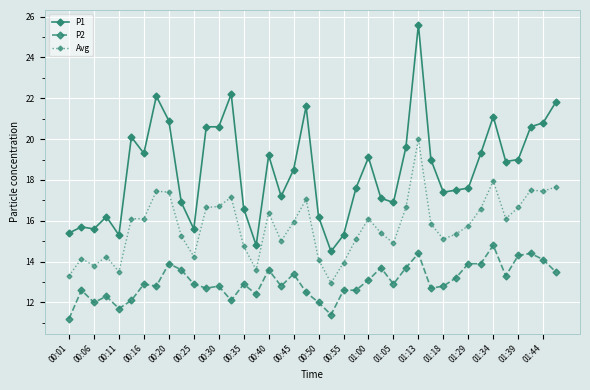

How many lines are shown in the chart?

3